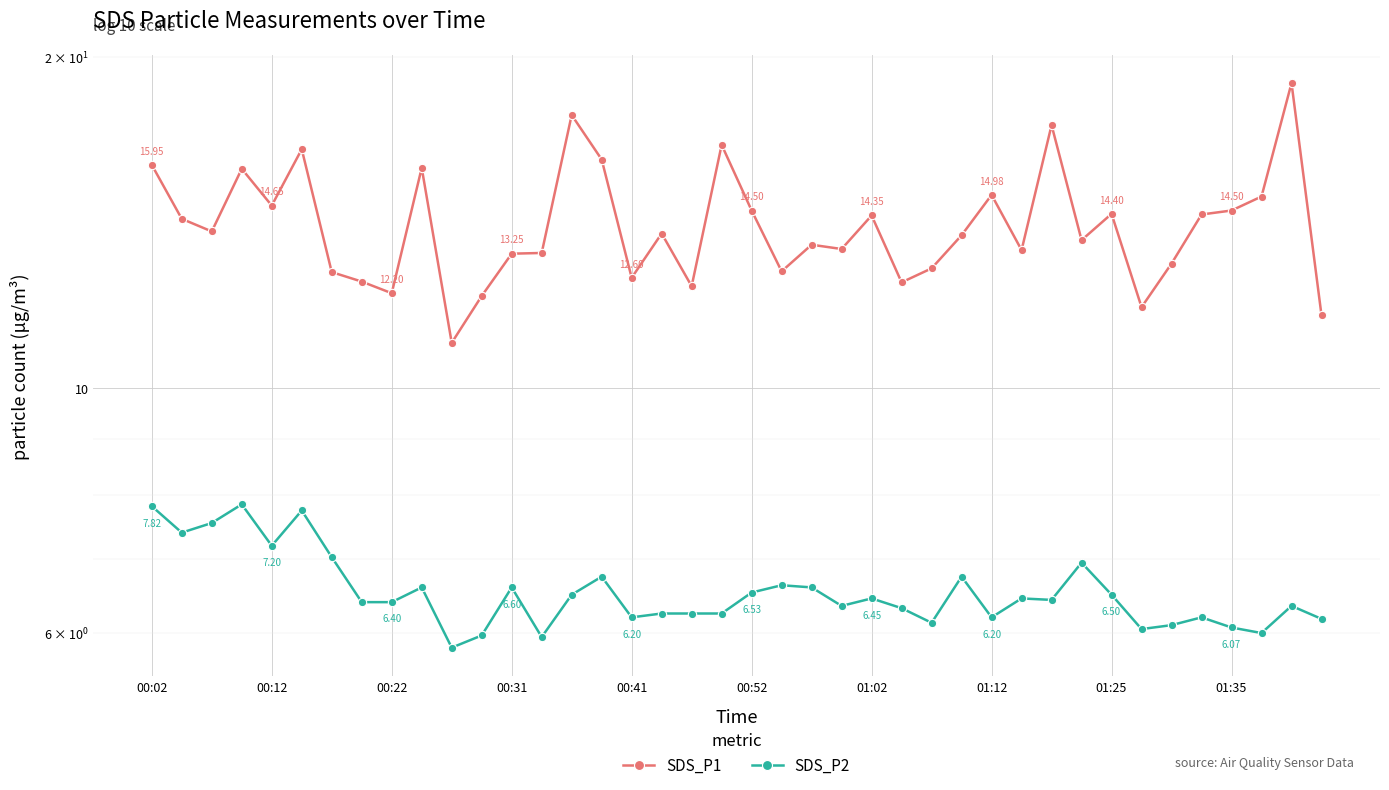

Is it true that SDS_P2 equals 6.5 at 01:25?

True